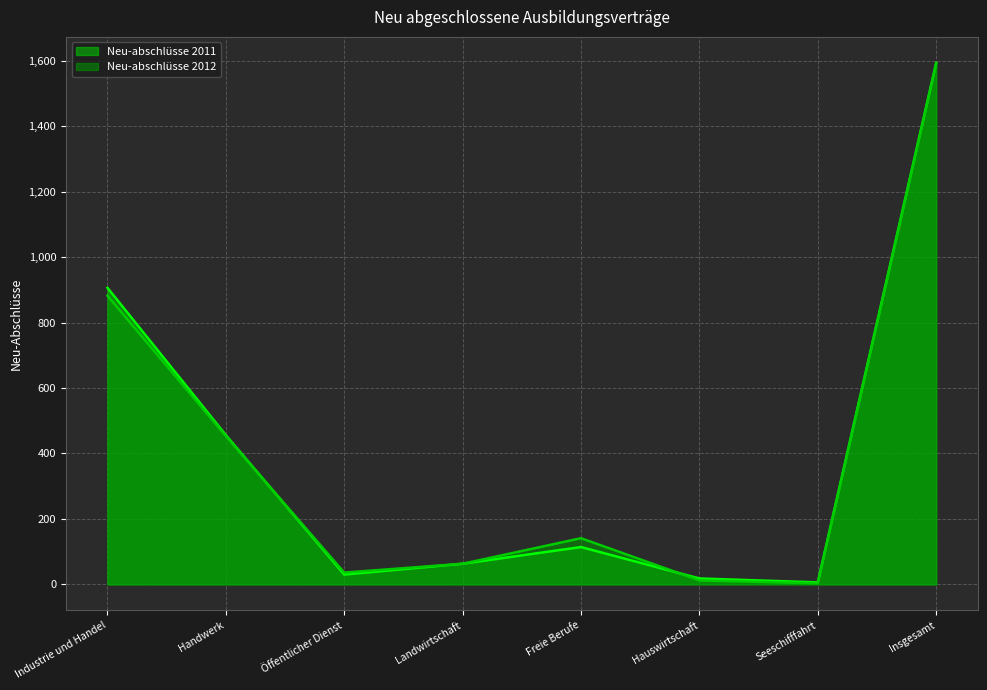

What is the label of the 7th point from the left?

Seeschifffahrt